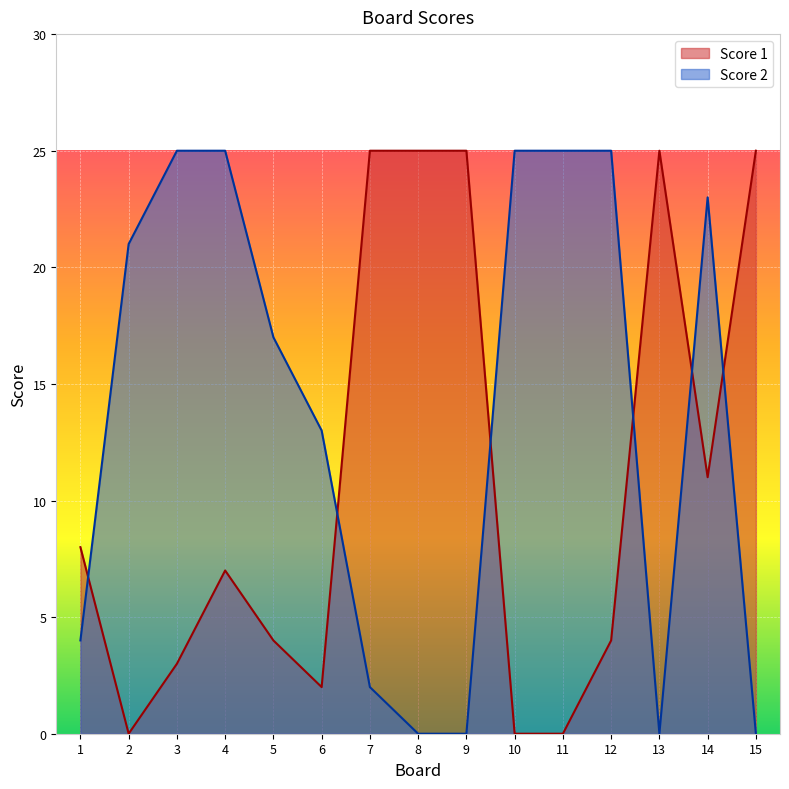

What is the value of the Score 2 point at the 2nd from the left?

21